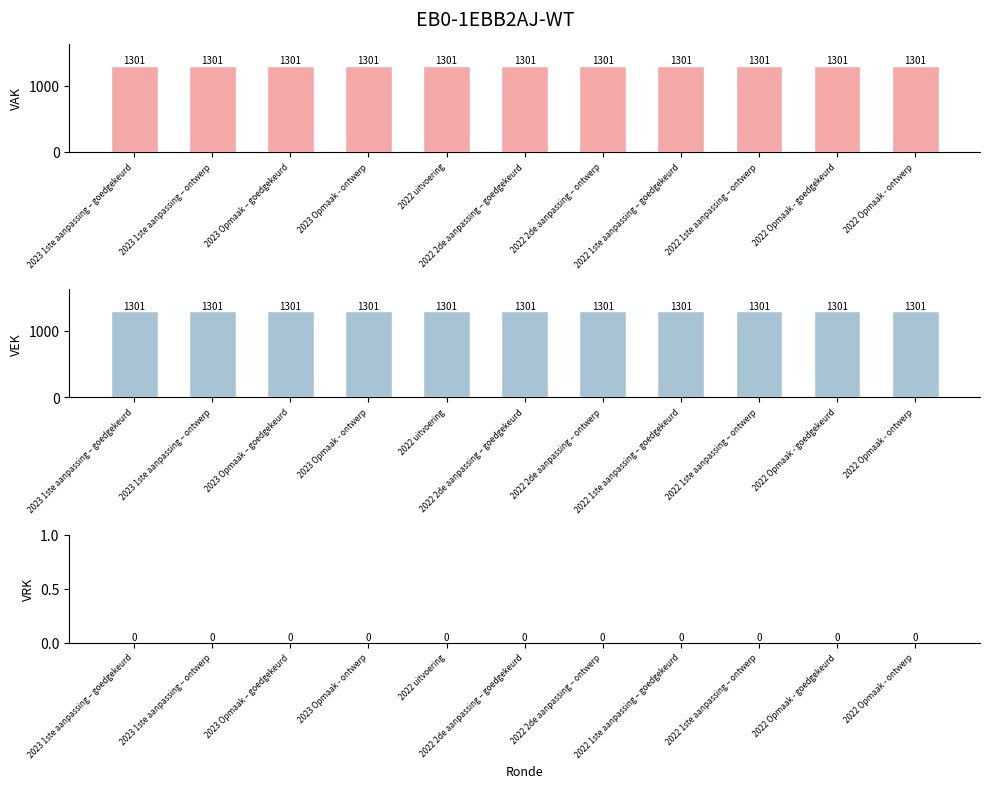

Is the value of VAK at 2022 1ste aanpassing – goedgekeurd greater than the value of VEK at 2023 1ste aanpassing – ontwerp?

No